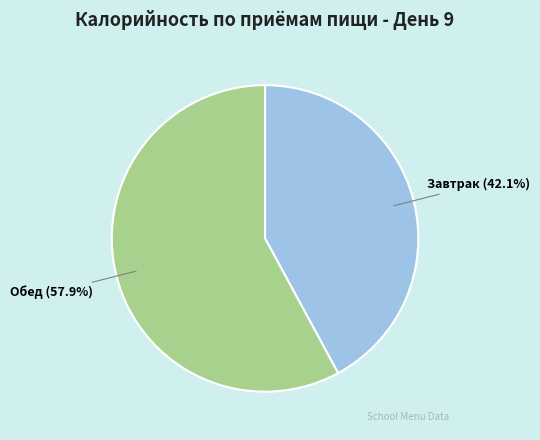

What is the total percentage of Обед and Завтрак?

100.0%